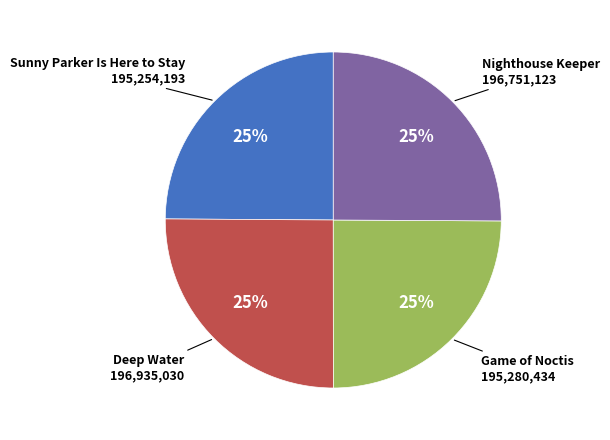

To the nearest percent, what is the combined percentage of Sunny Parker Is Here to Stay and Deep Water?

50%